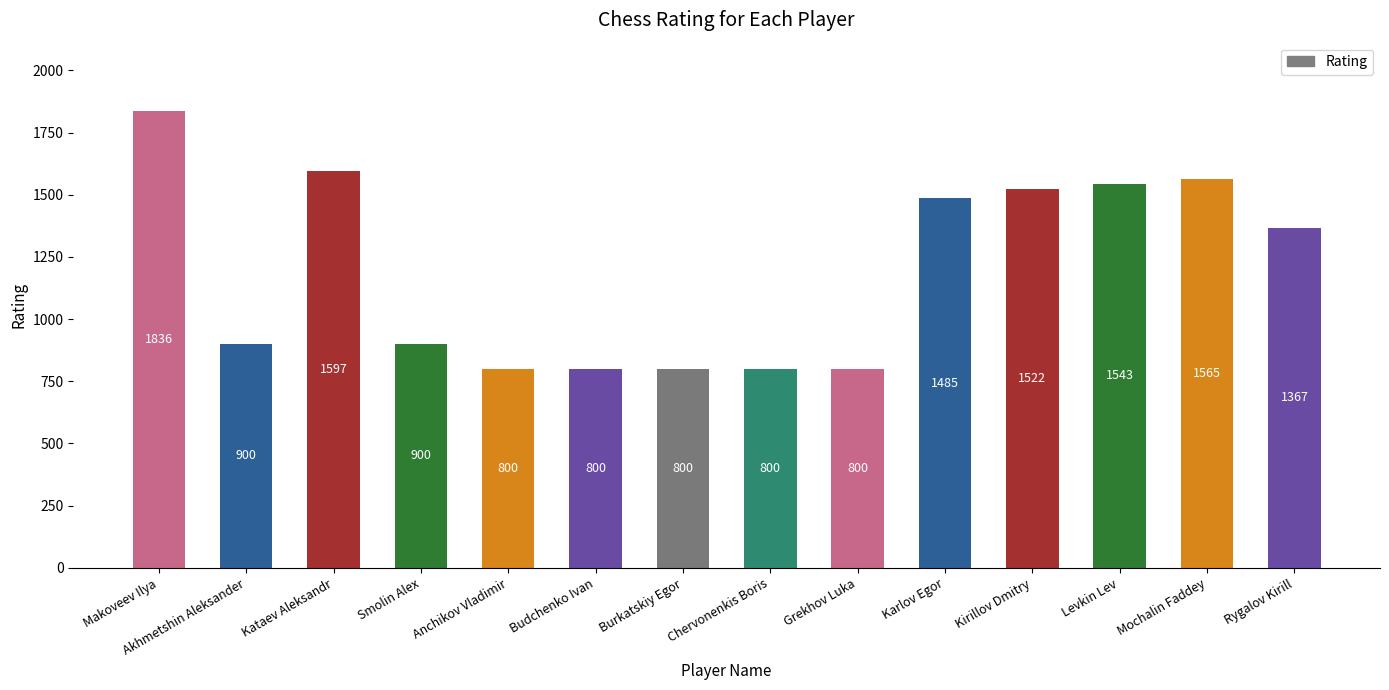

Are the bars grouped side by side (vs. stacked)?

No